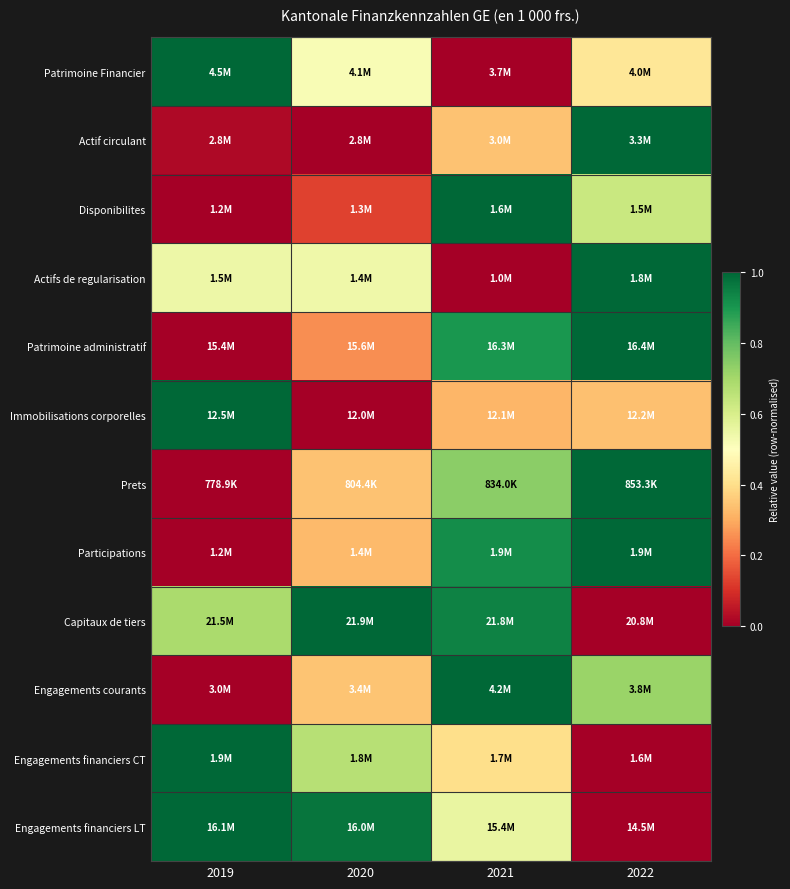

Reading left to right, transcribe all the data shown in this chart.

Patrimoine Financier: 2019=1.0	2020=0.5	2021=0.0	2022=0.4
Actif circulant: 2019=0.0	2020=0.0	2021=0.3	2022=1.0
Disponibilites: 2019=0.0	2020=0.1	2021=1.0	2022=0.6
Actifs de regularisation: 2019=0.5	2020=0.5	2021=0.0	2022=1.0
Patrimoine administratif: 2019=0.0	2020=0.3	2021=0.9	2022=1.0
Immobilisations corporelles: 2019=1.0	2020=0.0	2021=0.3	2022=0.3
Prets: 2019=0.0	2020=0.3	2021=0.7	2022=1.0
Participations: 2019=0.0	2020=0.3	2021=0.9	2022=1.0
Capitaux de tiers: 2019=0.7	2020=1.0	2021=0.9	2022=0.0
Engagements courants: 2019=0.0	2020=0.3	2021=1.0	2022=0.7
Engagements financiers CT: 2019=1.0	2020=0.7	2021=0.4	2022=0.0
Engagements financiers LT: 2019=1.0	2020=1.0	2021=0.6	2022=0.0